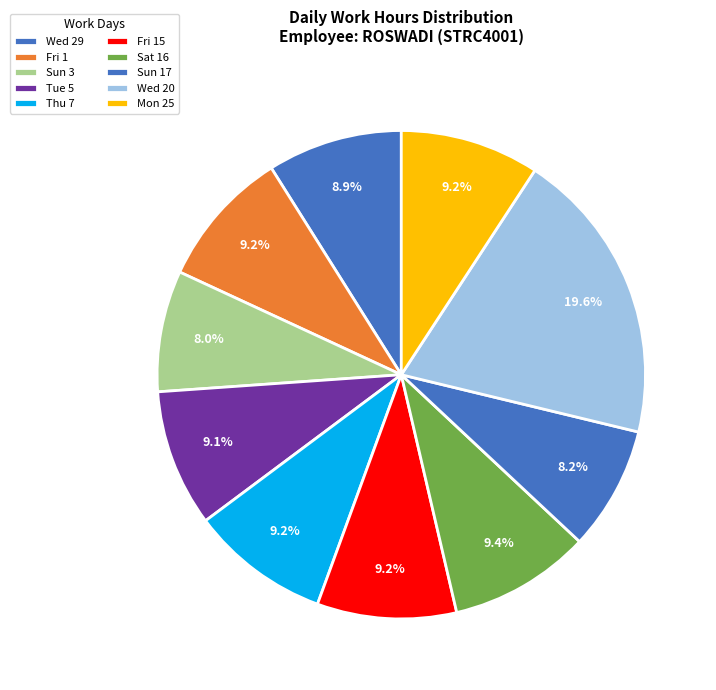

True or false: Thu 7 accounts for 3% of the total.

False